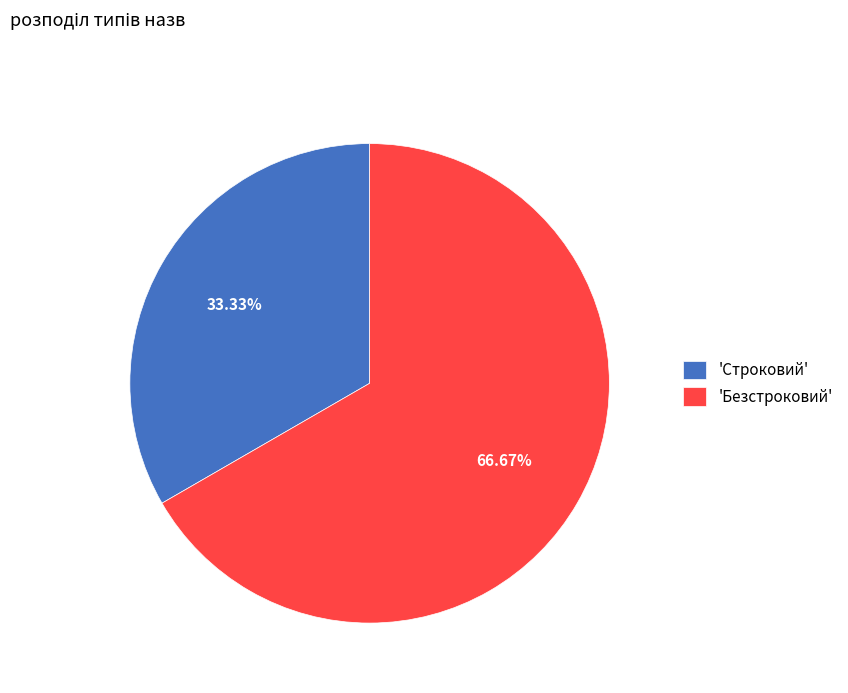

Do 'Безстроковий' and 'Строковий' together represent more than half of the pie?

Yes